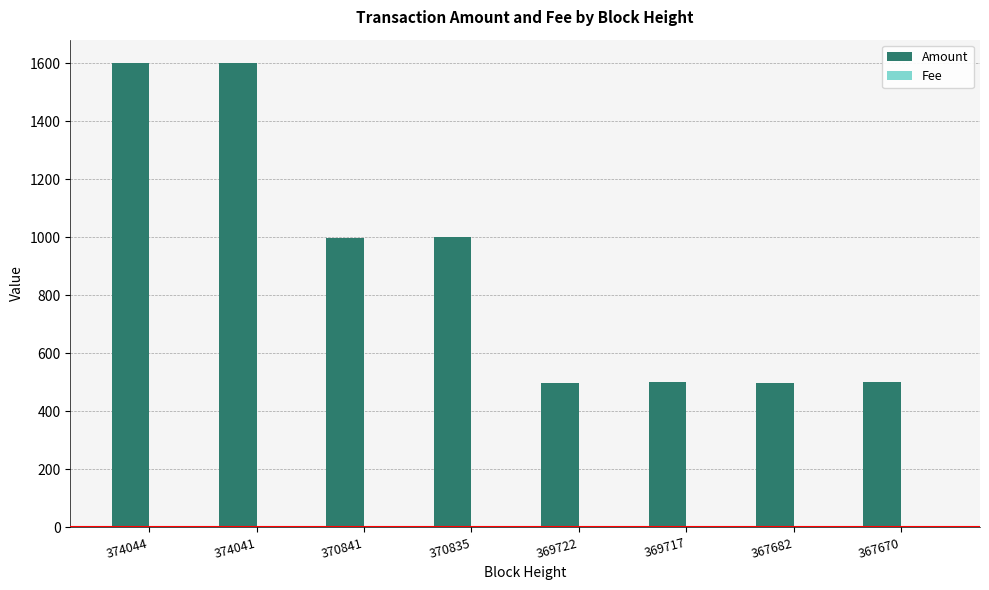

Which series has the largest total across all categories?

Amount